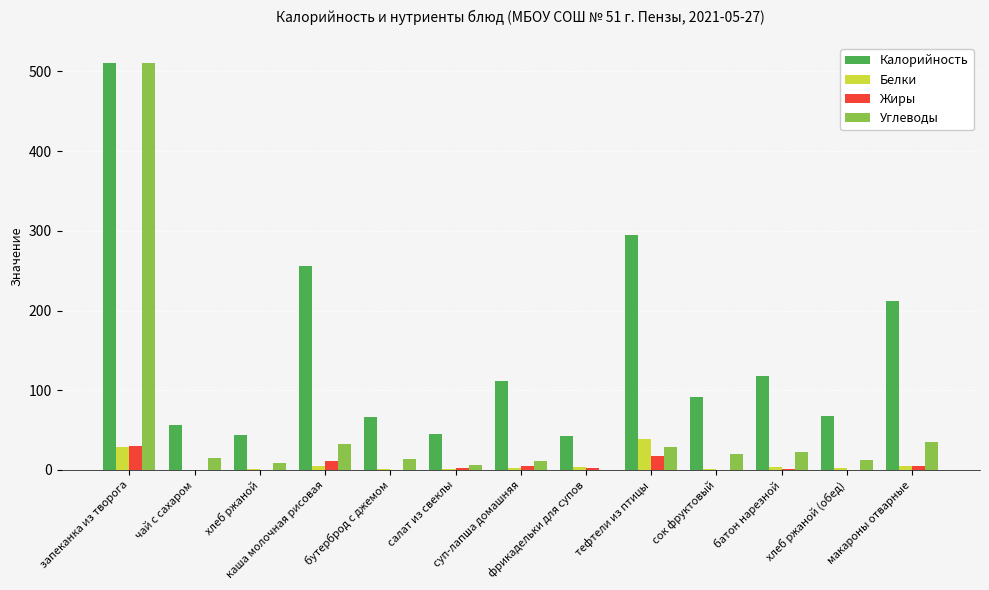

How many groups of bars are there?

13